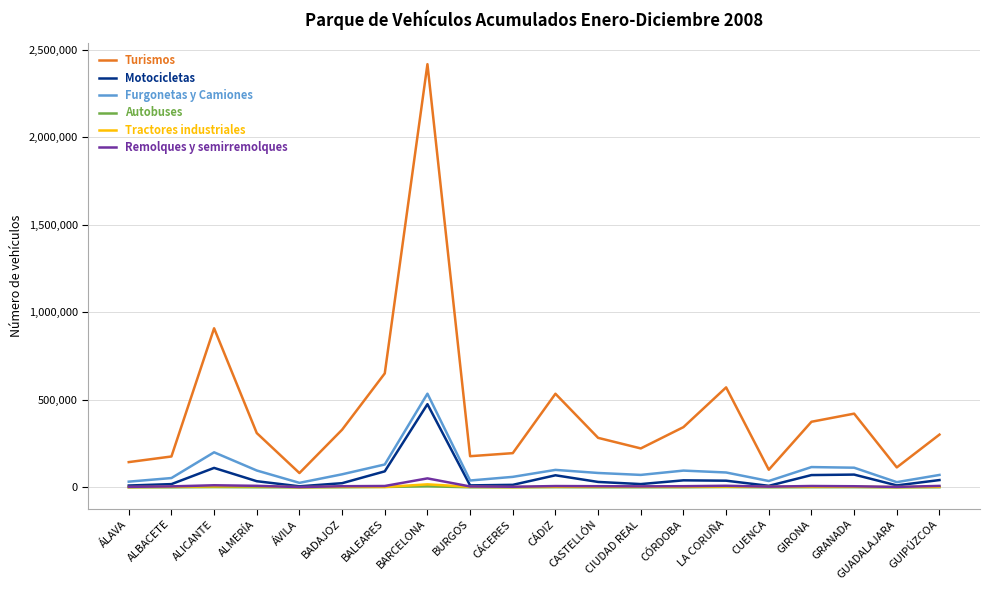

True or false: Motocicletas has a value of 208790 at BARCELONA.

False